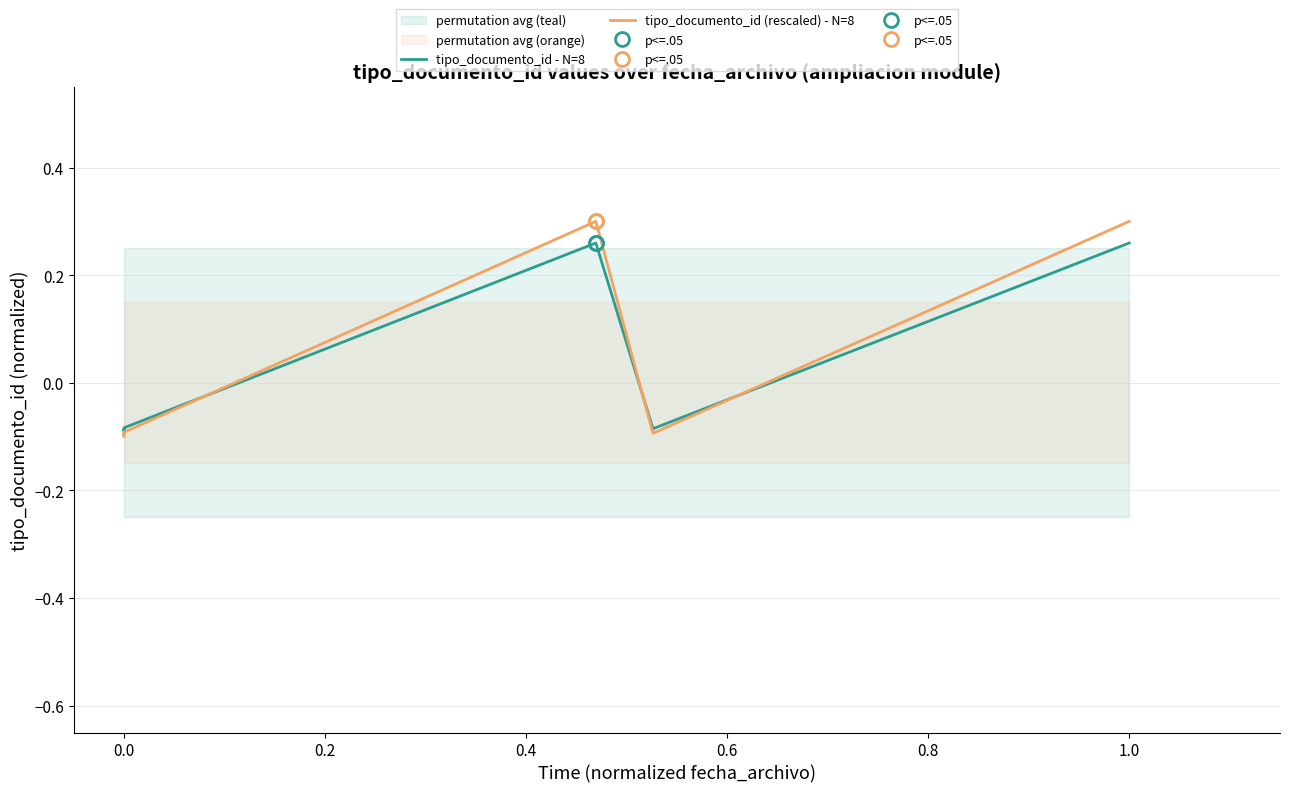

How many data points in tipo_documento_id - N=8 are less than 0?

6